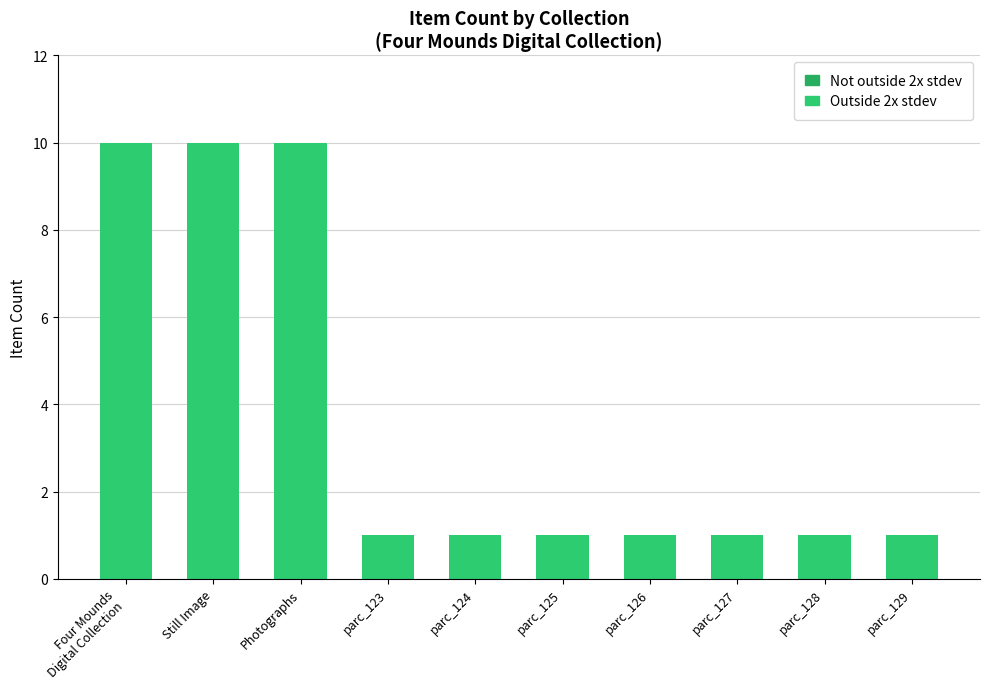

What is the smallest value displayed?

1